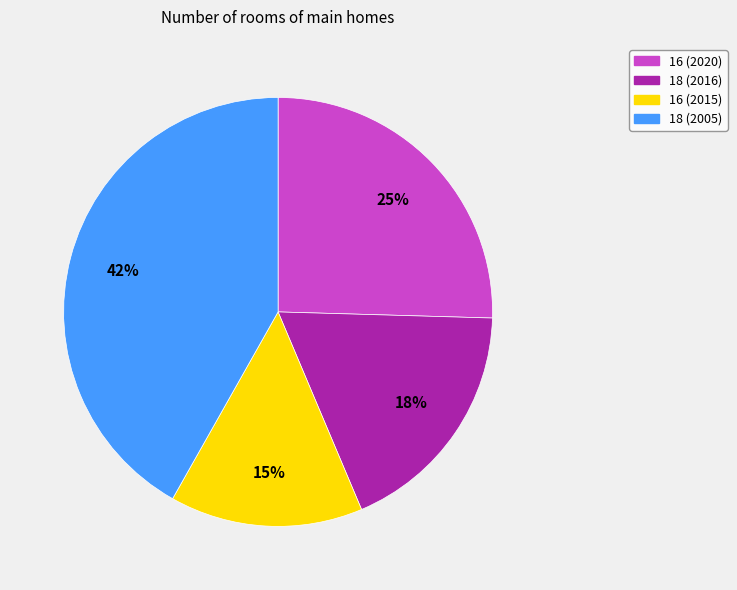

Rank the categories by value from lowest to highest.

16 (2015), 18 (2016), 16 (2020), 18 (2005)